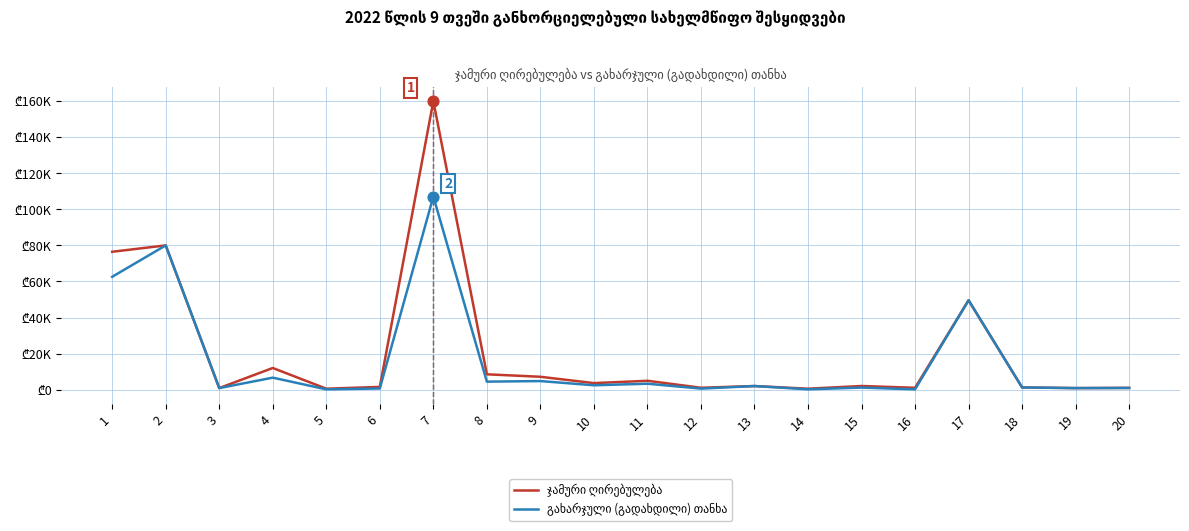

Does the chart have visible grid lines?

Yes